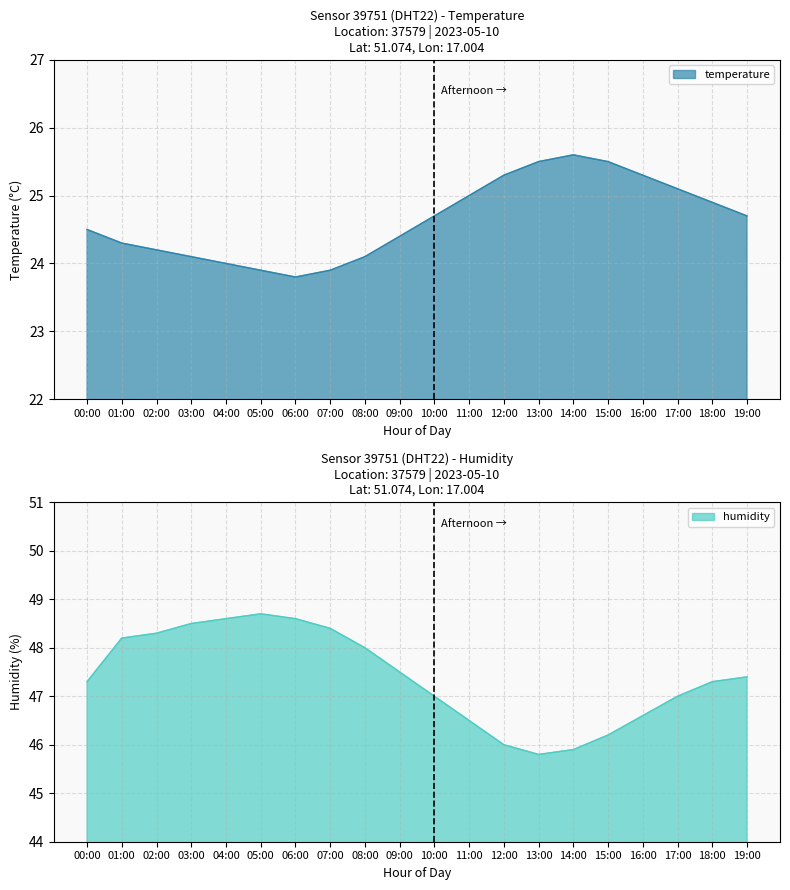

Is the value of humidity at 00:00 greater than the value of temperature at 18:00?

Yes